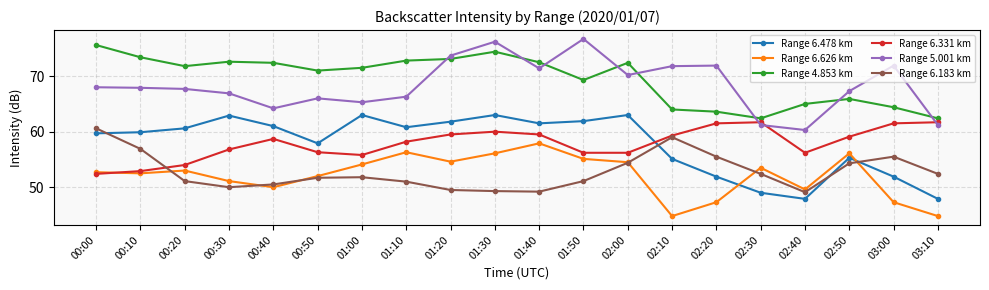

What is the value of the Range 6.478 km point at the 10th from the left?

63.0